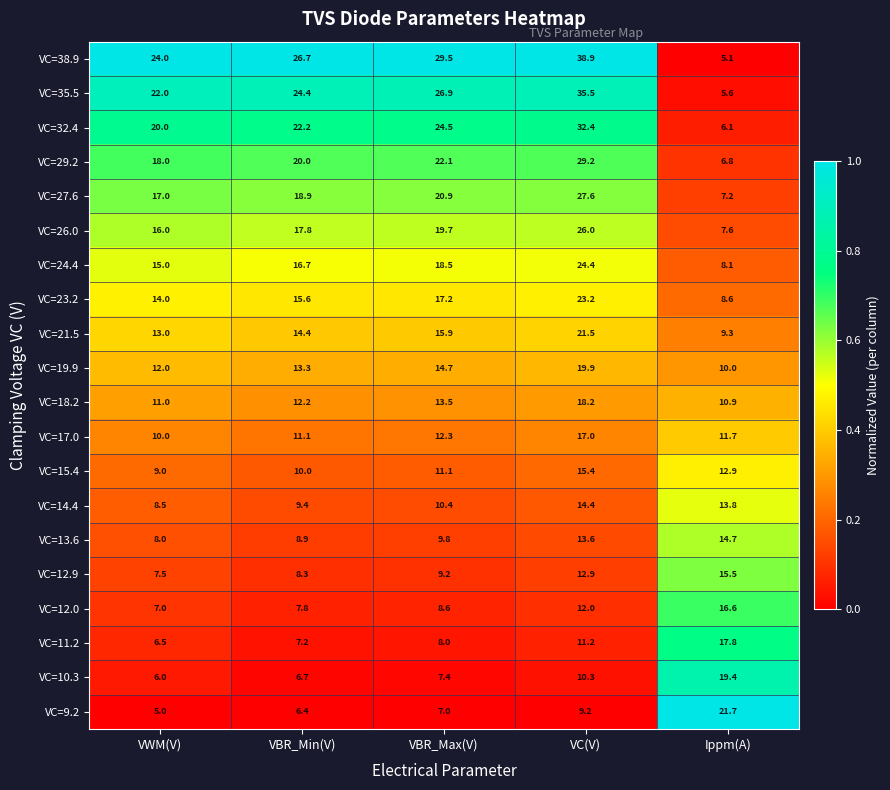

What value does the VC=9.2 series have at Ippm(A)?

21.7